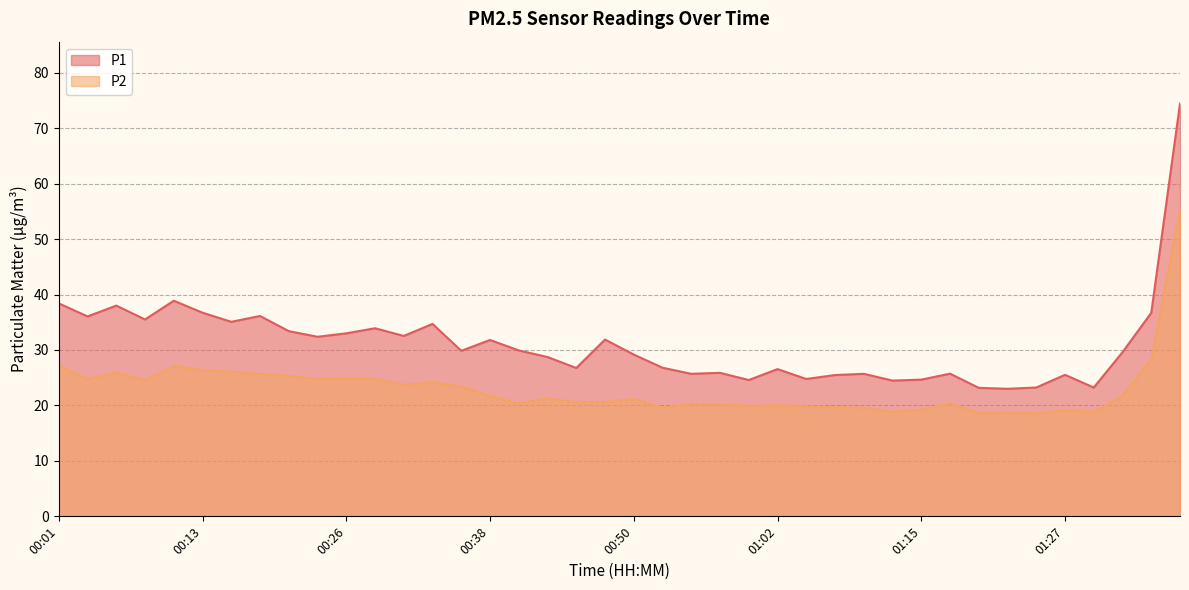

Reading right to left, list all the values displayed in this chart.

P1: 01:37=74.4	01:34=36.7	01:32=29.6	01:30=23.2	01:27=25.5	01:25=23.2	01:22=23.0	01:20=23.2	01:17=25.7	01:15=24.6	01:12=24.5	01:09=25.7	01:07=25.5	01:05=24.8	01:02=26.6	01:00=24.6	00:57=25.9	00:55=25.7	00:52=26.8	00:50=29.2	00:47=31.9	00:45=26.8	00:43=28.7	00:40=29.9	00:38=31.8	00:35=29.9	00:33=34.7	00:30=32.5	00:28=33.9	00:26=33.0	00:23=32.4	00:21=33.4	00:18=36.1	00:16=35.1	00:13=36.7	00:11=38.9	00:08=35.5	00:06=38.0	00:04=36.0	00:01=38.4
P2: 01:37=55.3	01:34=28.3	01:32=21.7	01:30=18.8	01:27=19.2	01:25=18.6	01:22=18.7	01:20=18.6	01:17=20.3	01:15=19.2	01:12=18.8	01:09=19.6	01:07=19.7	01:05=19.8	01:02=20.0	01:00=19.9	00:57=20.2	00:55=20.2	00:52=19.6	00:50=21.2	00:47=20.6	00:45=20.6	00:43=21.3	00:40=20.4	00:38=21.7	00:35=23.4	00:33=24.1	00:30=23.7	00:28=24.8	00:26=24.9	00:23=24.8	00:21=25.3	00:18=25.7	00:16=26.1	00:13=26.4	00:11=27.1	00:08=24.5	00:06=25.9	00:04=24.8	00:01=27.2